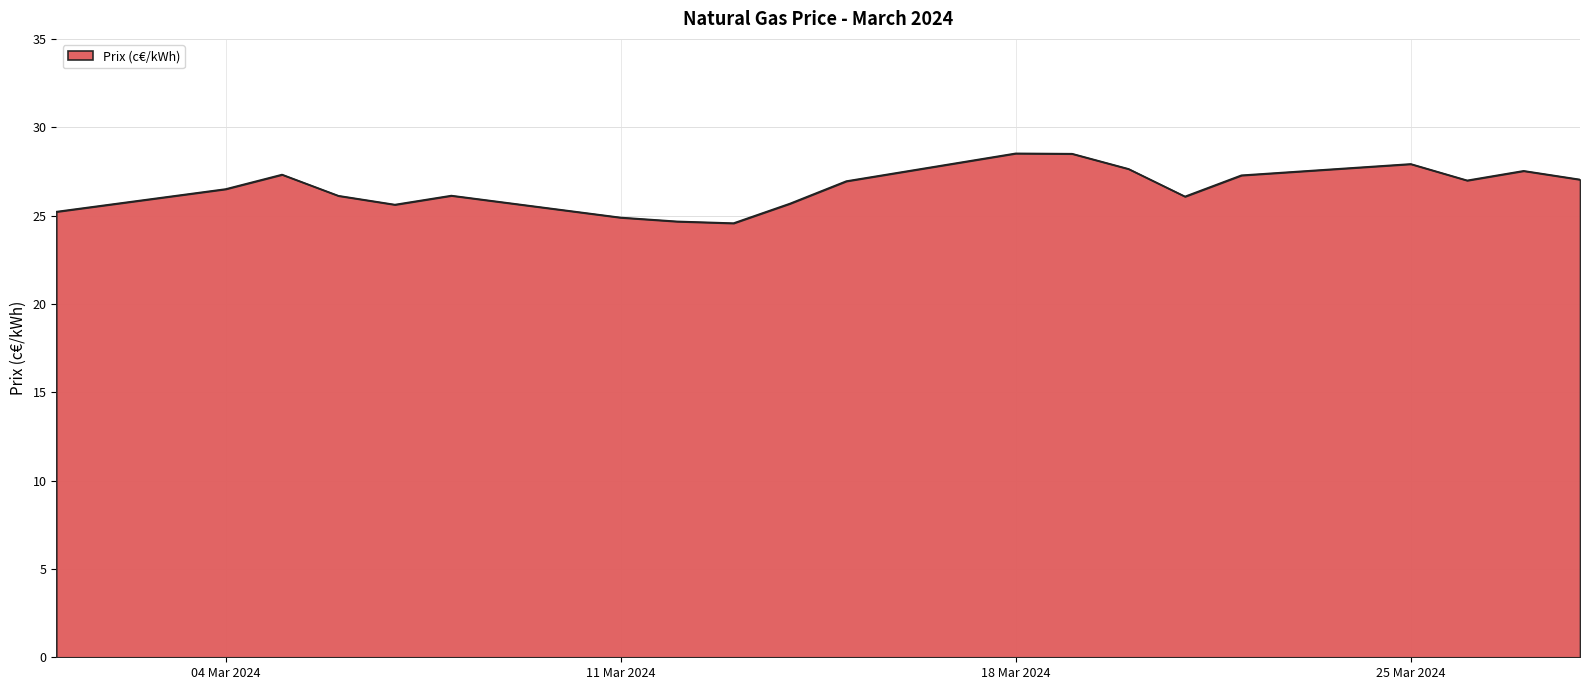

What is the smallest value displayed?

24.6